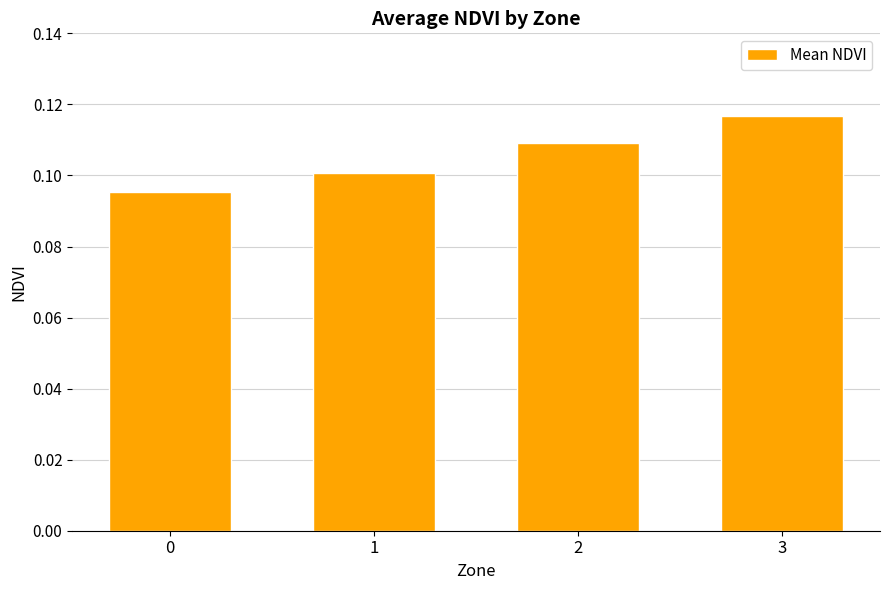

True or false: the data shows 0.0 at 0.

False